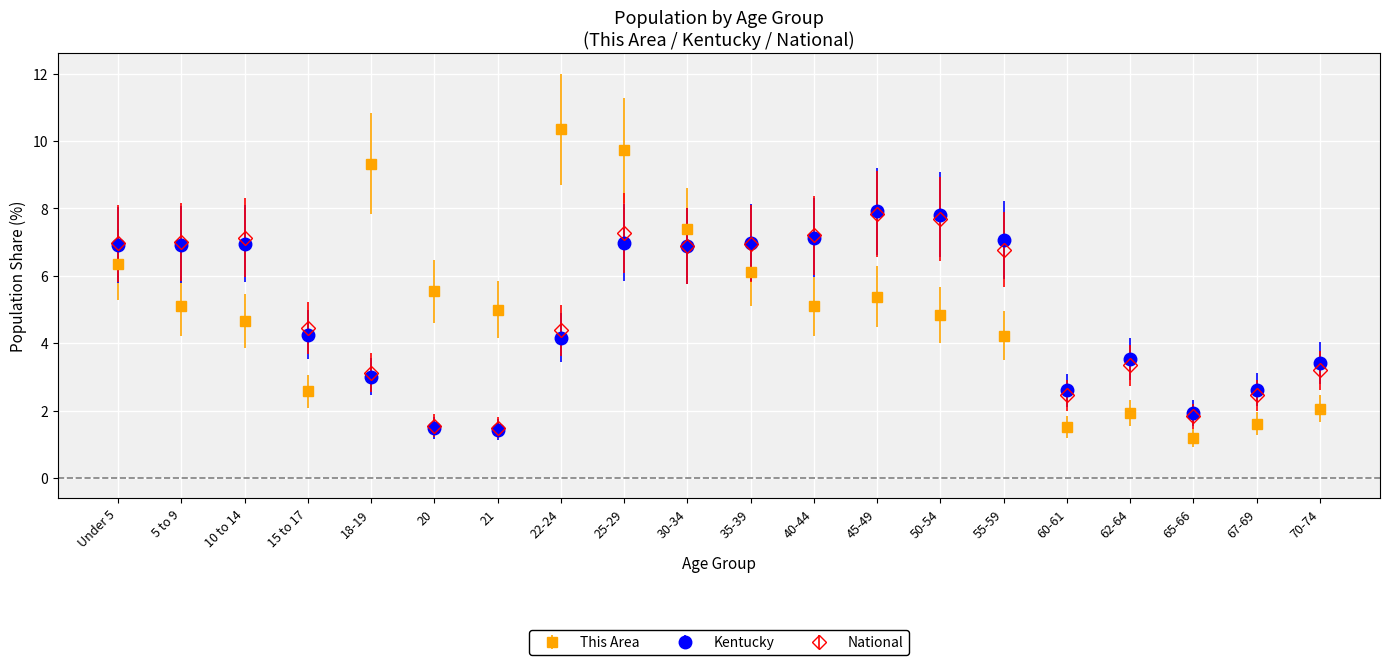

What is the spread (max minus min) of values at 10 to 14?

2.5